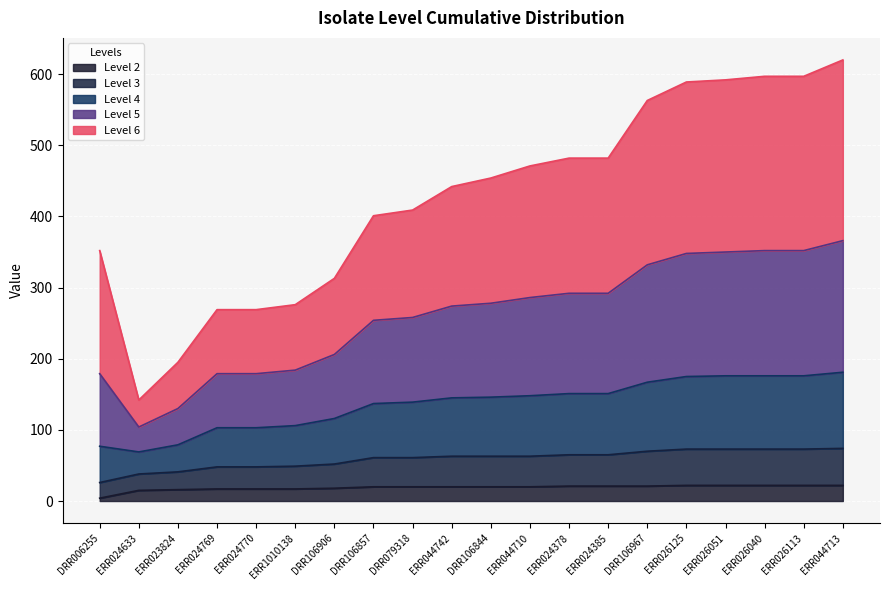

What is the total value across all series at ERR1010138?

276